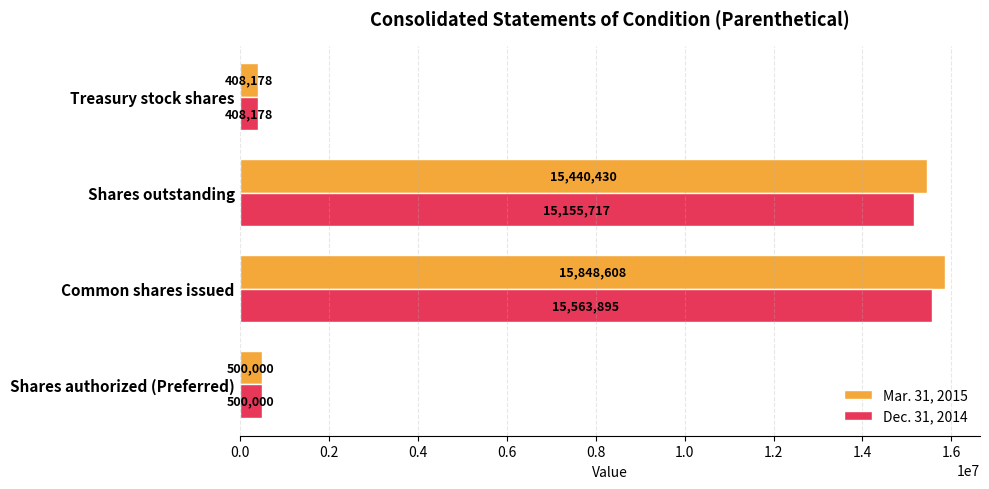

At which label is Mar. 31, 2015 closest to 8128393?

Shares outstanding